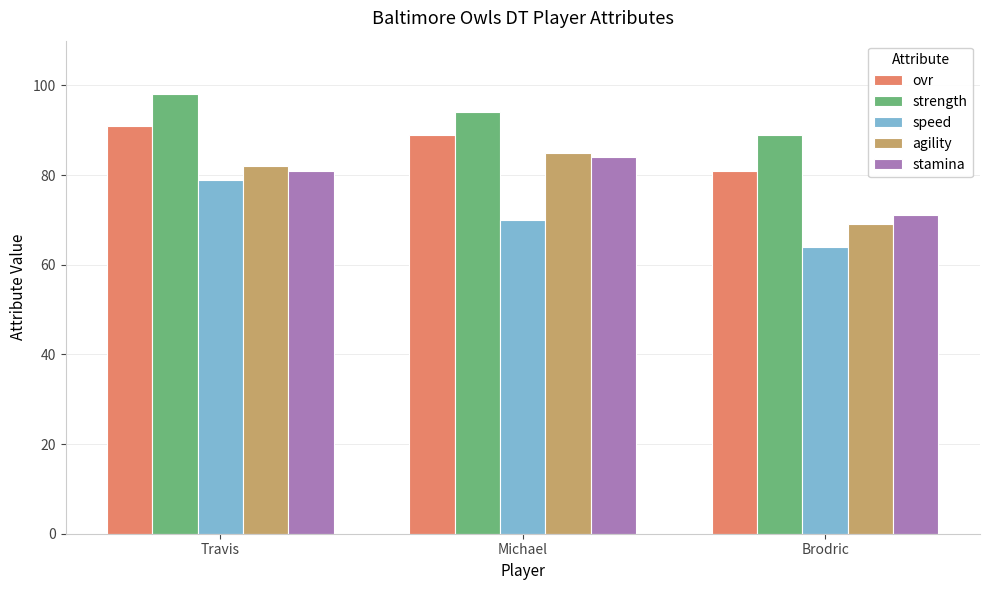

Are the bars horizontal?

No